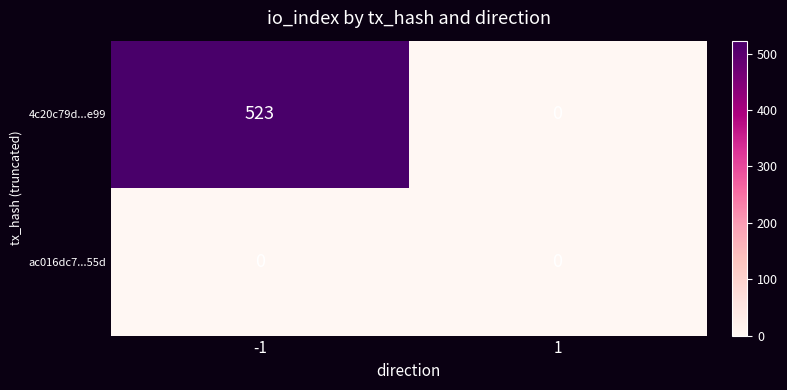

At which category is the sum across all series the highest?

-1